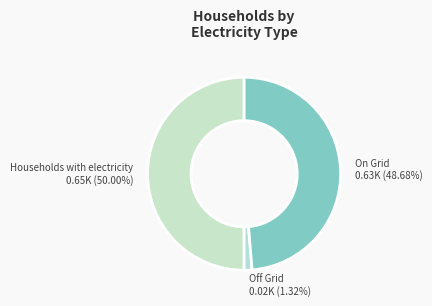

To the nearest percent, what is the average slice percentage?

33%